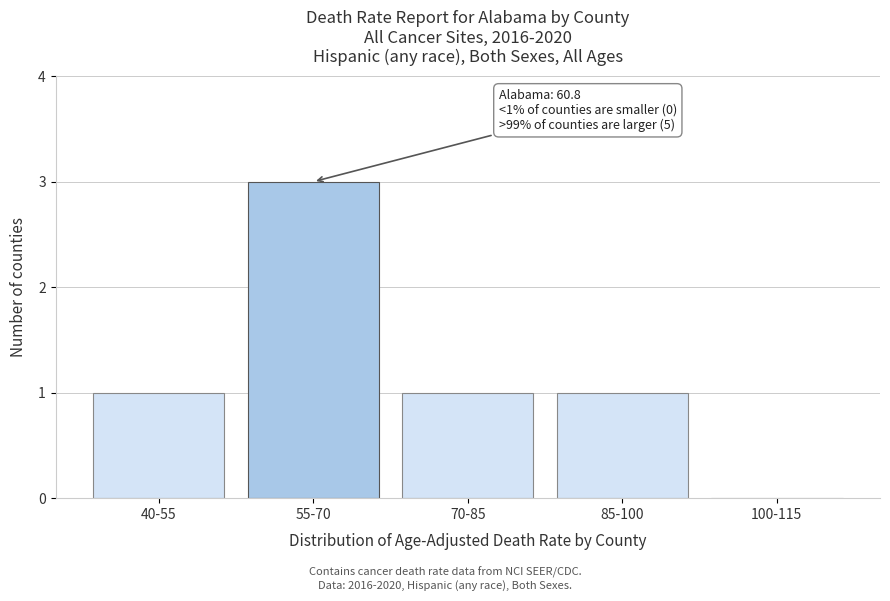

Reading left to right, extract all data points from this chart.

40-55=1	55-70=3	70-85=1	85-100=1	100-115=0